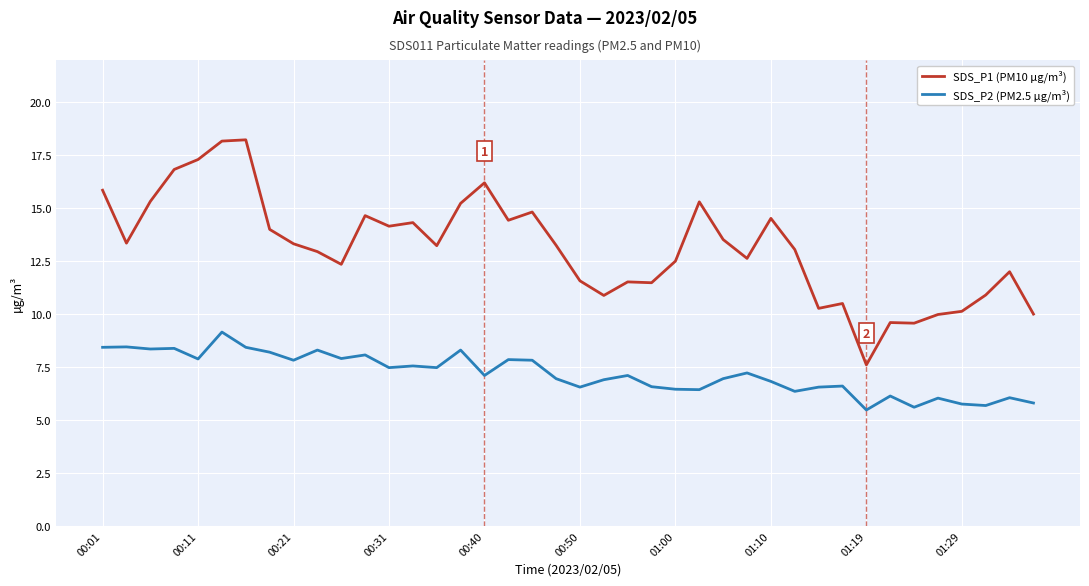

What is the difference between the maximum and minimum values in the SDS_P2 (PM2.5 µg/m³) series?

3.7